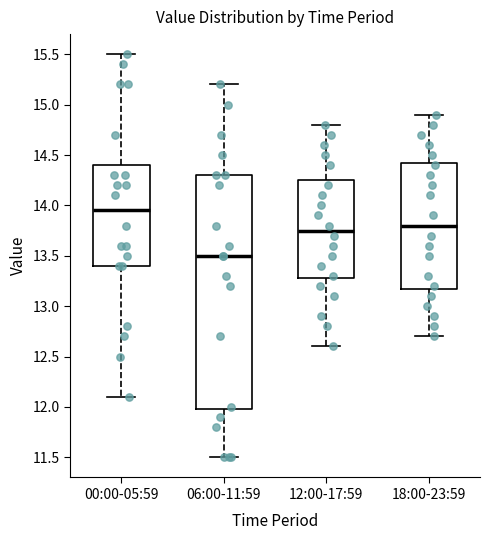

Which box is the tallest, from its lower edge to its upper edge?

06:00-11:59